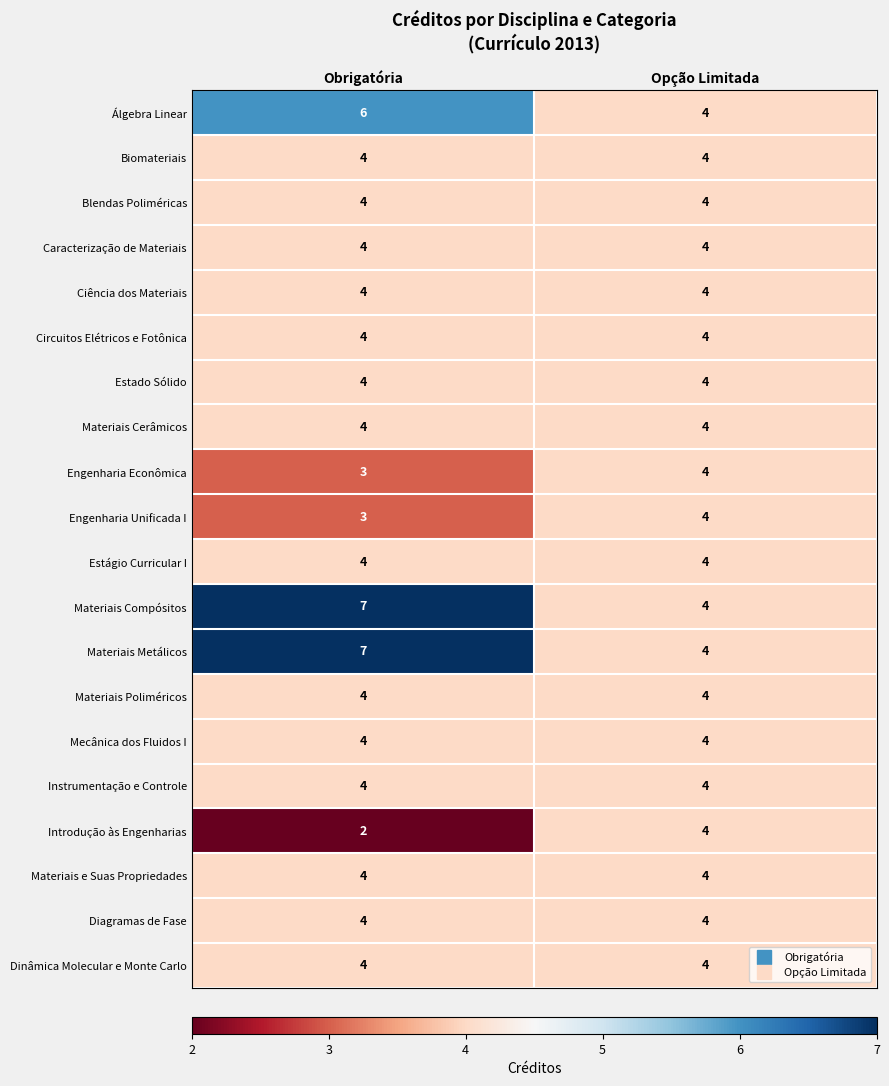

Which label corresponds to the smallest value in the chart?

Obrigatória